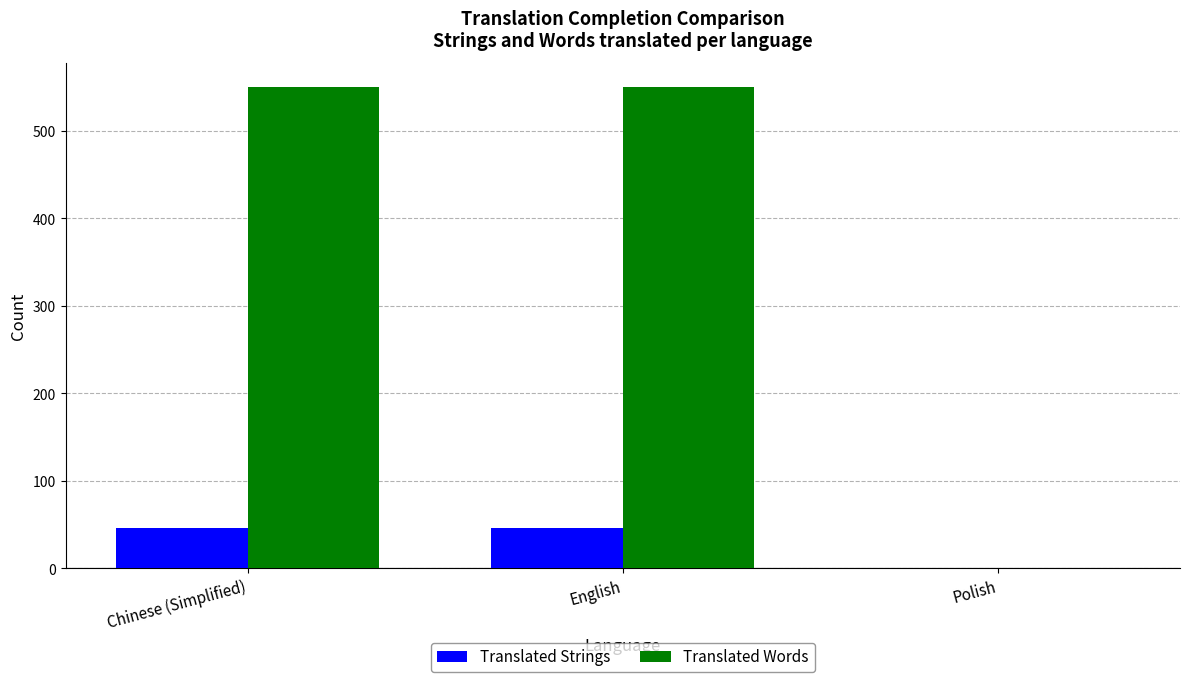

Reading left to right, transcribe all the data shown in this chart.

Translated Strings: 46	46	0
Translated Words: 550	550	0